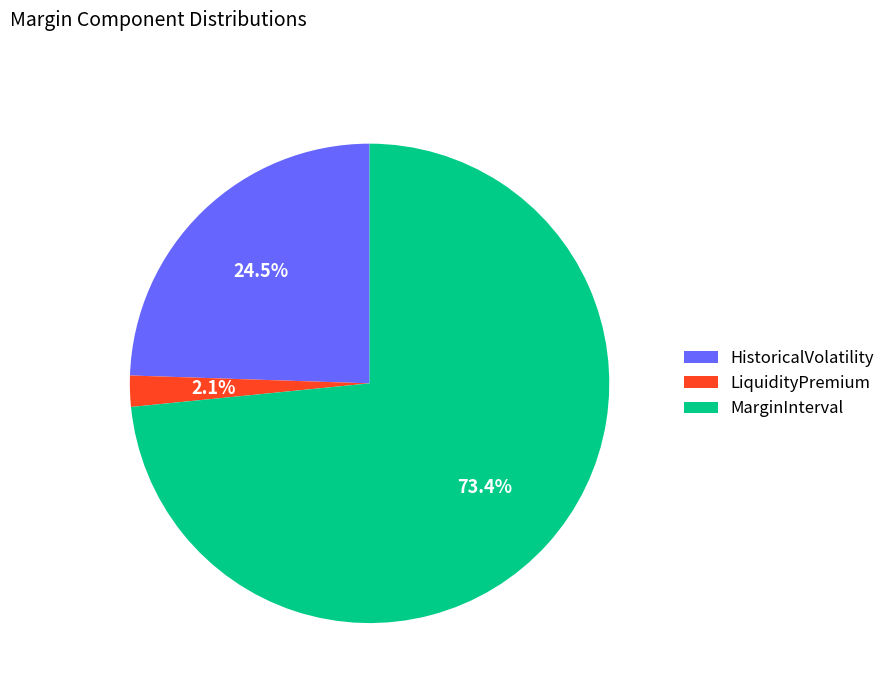

Does LiquidityPremium represent more than half of the total?

No